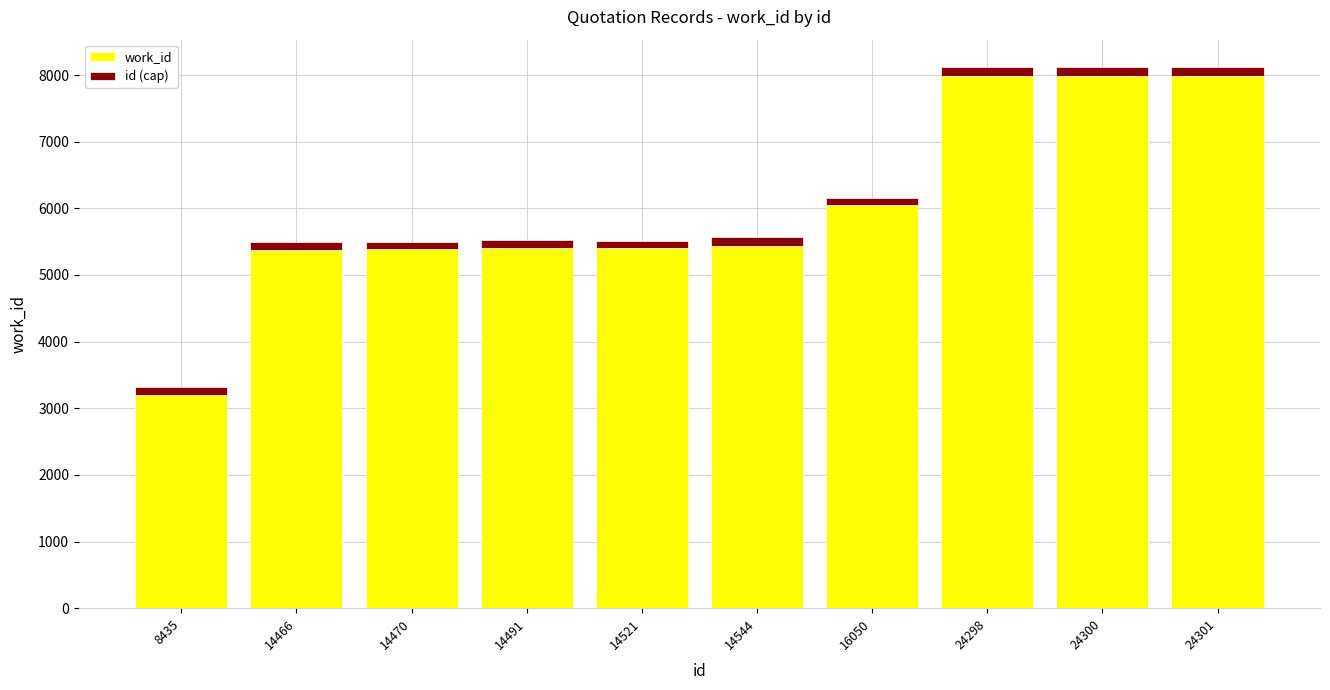

What is the difference between the second highest and second lowest values in the work_id series?

2603